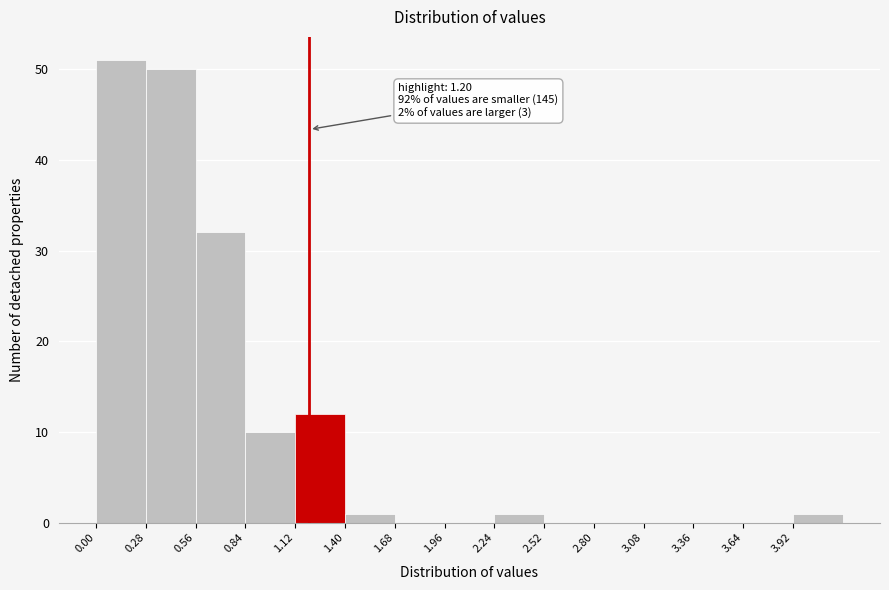

Which range on the x-axis has the tallest bar?

0.00 to 0.28